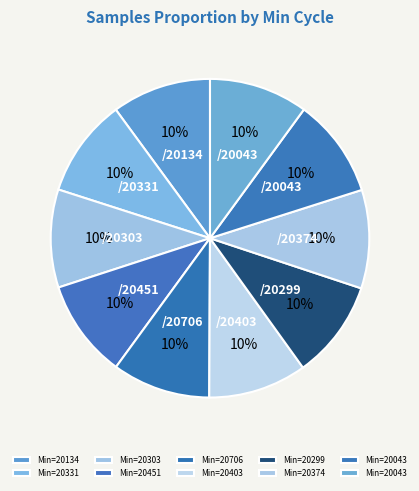

What is the smallest slice in the pie chart?

20303